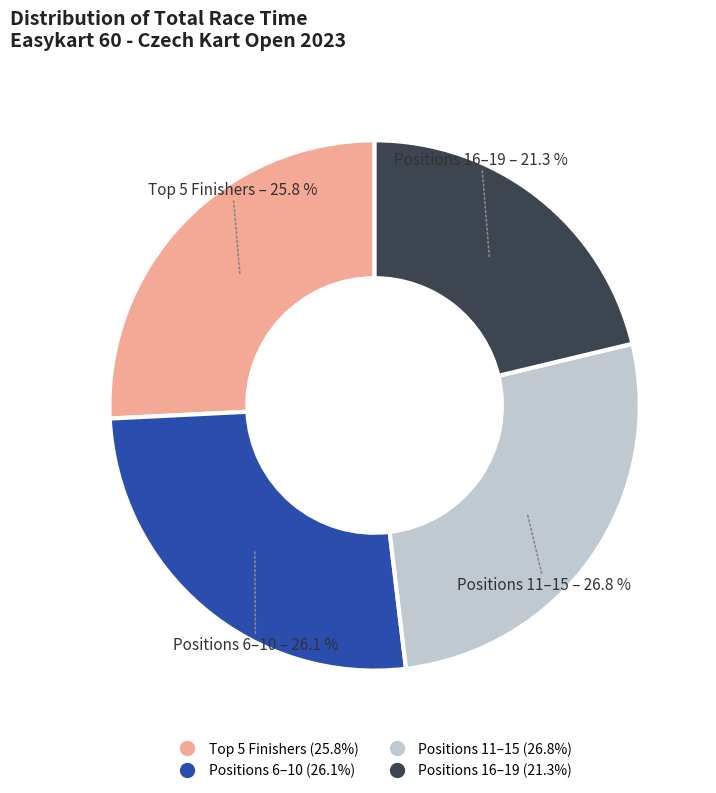

To the nearest percent, what is the average slice percentage?

25%